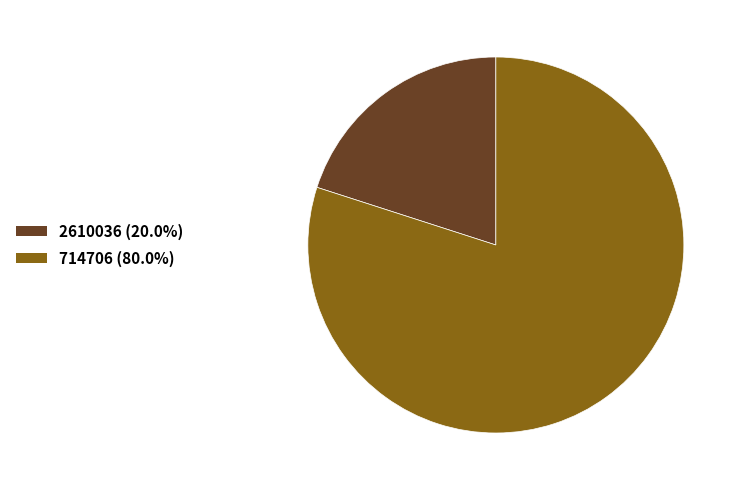

How many segments does this pie chart have?

2